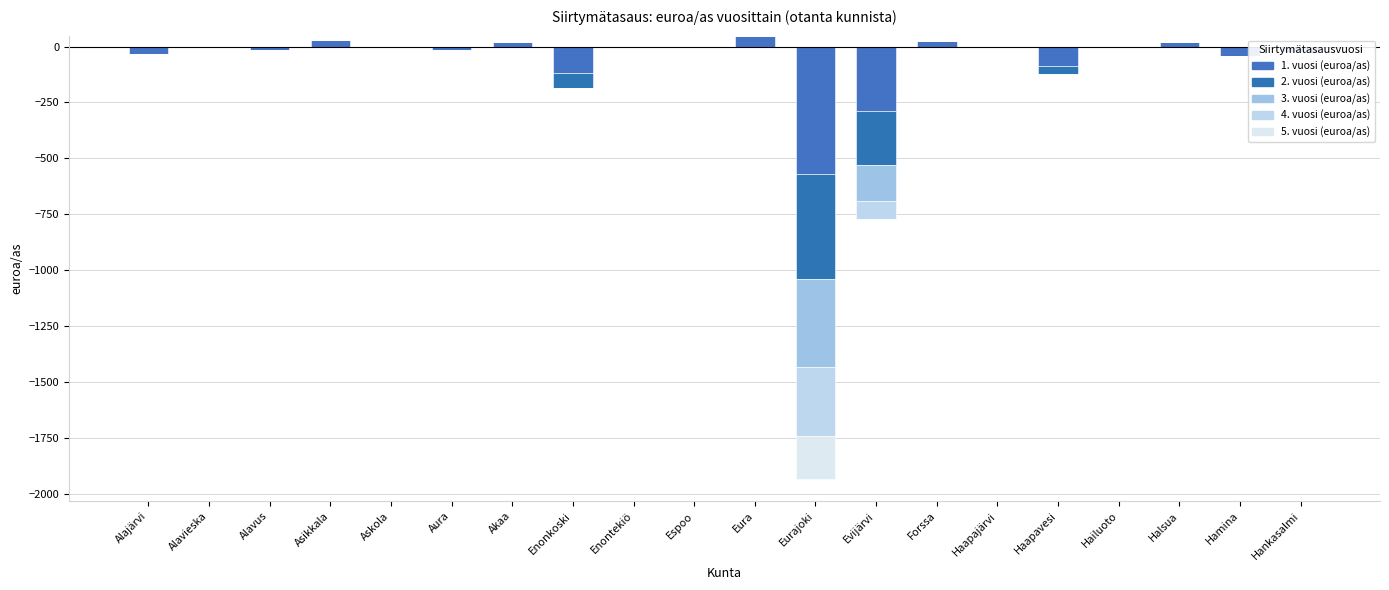

Between Akaa and Hankasalmi, which series saw the biggest shift?

1. vuosi (euroa/as)